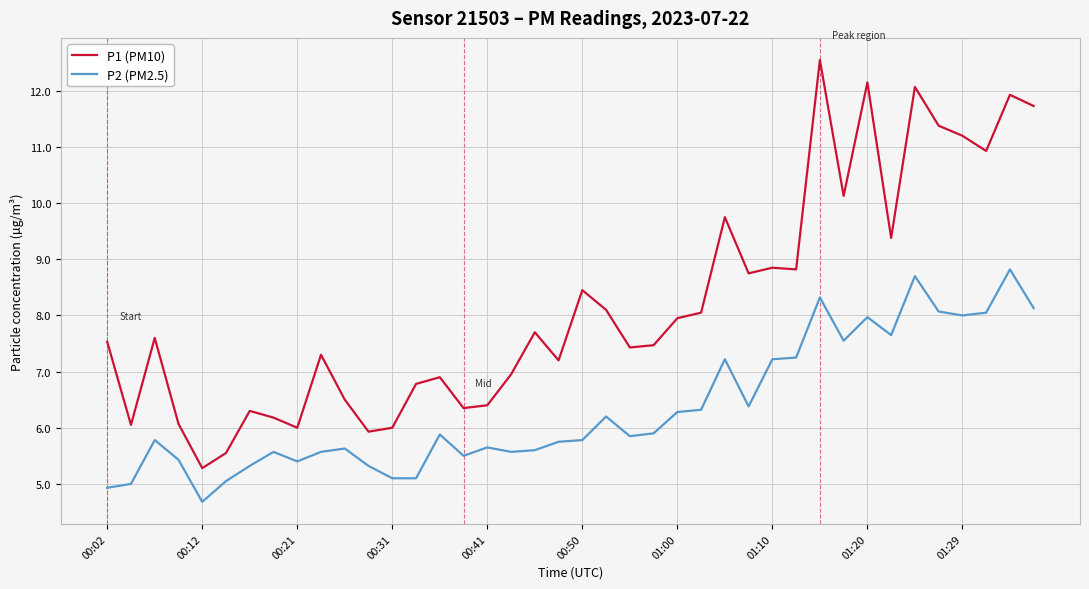

True or false: P1 (PM10) and P2 (PM2.5) cross at least once.

False